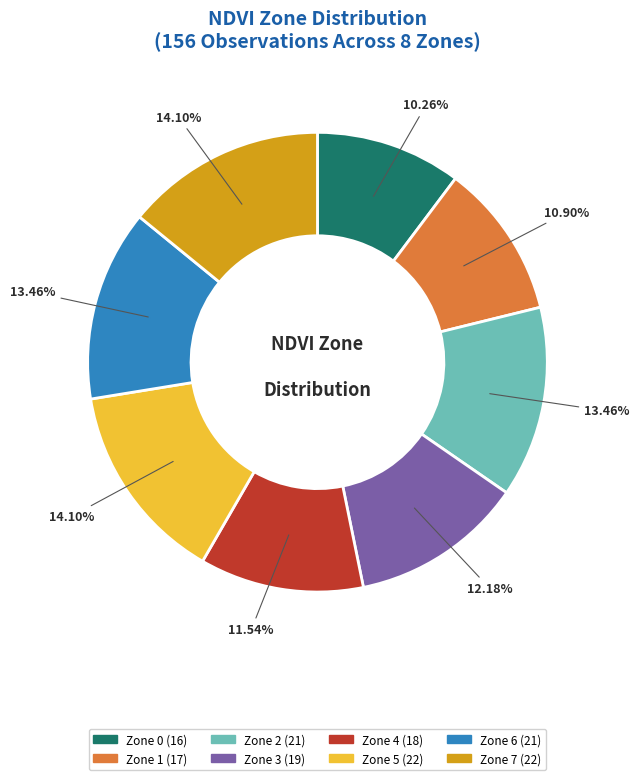

To the nearest percent, what is the difference between the Zone 6 and Zone 0 slice percentages?

3%